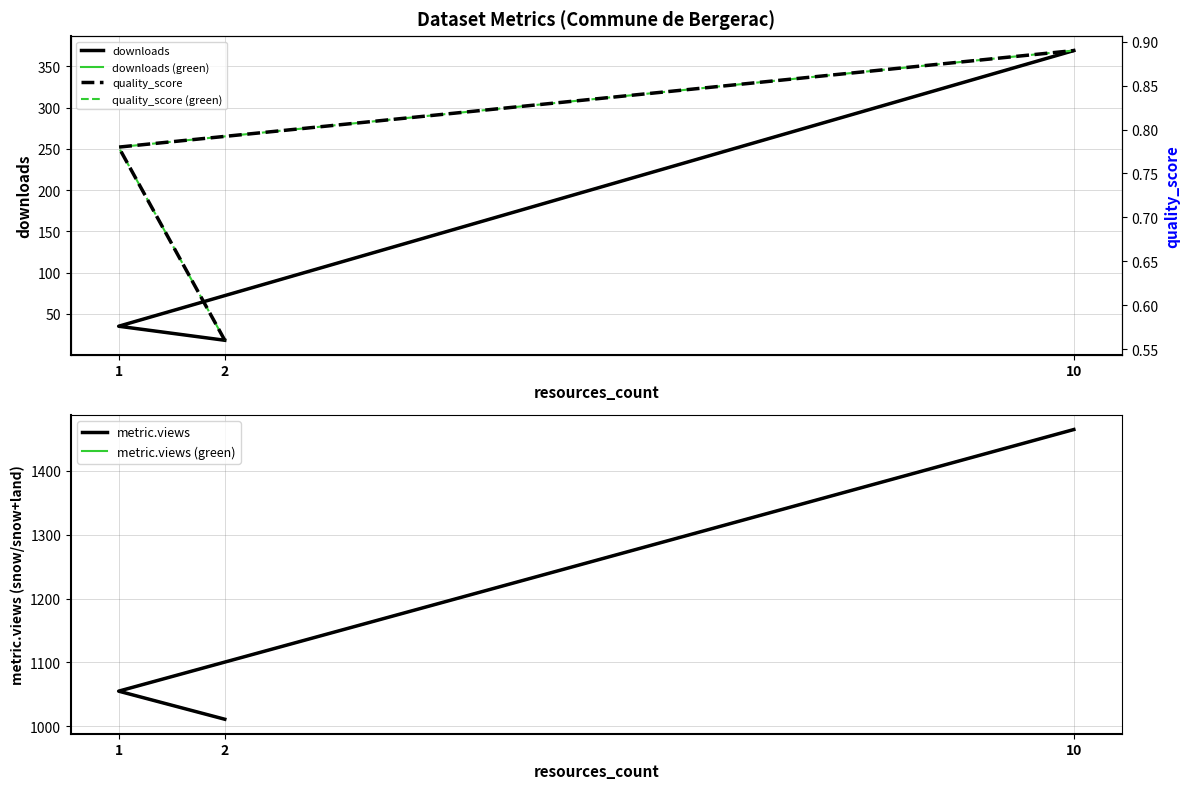

What is the difference between the quality_score values at 2 and 10?

0.3